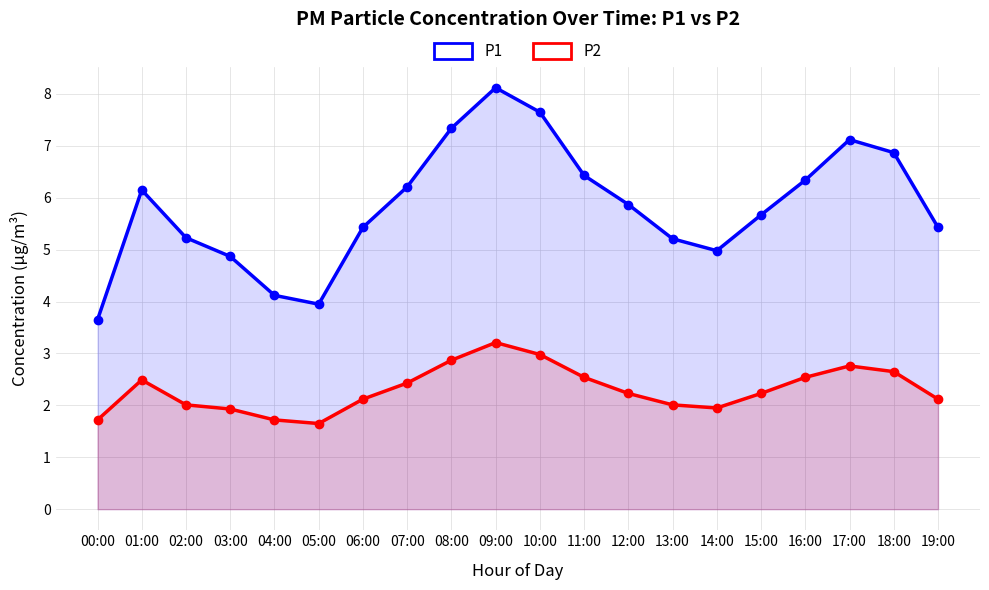

What is the average value of the P2 series?

2.3